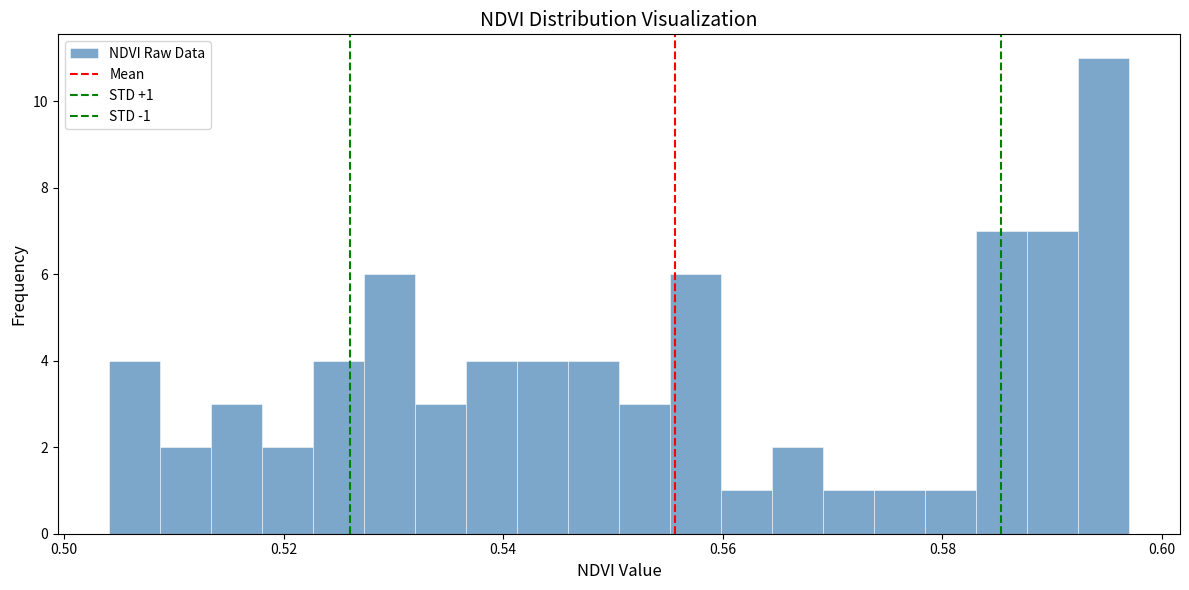

Around what value on the x-axis is the tallest bar? Give the approximate position of its centre, as read against the axis.

0.594